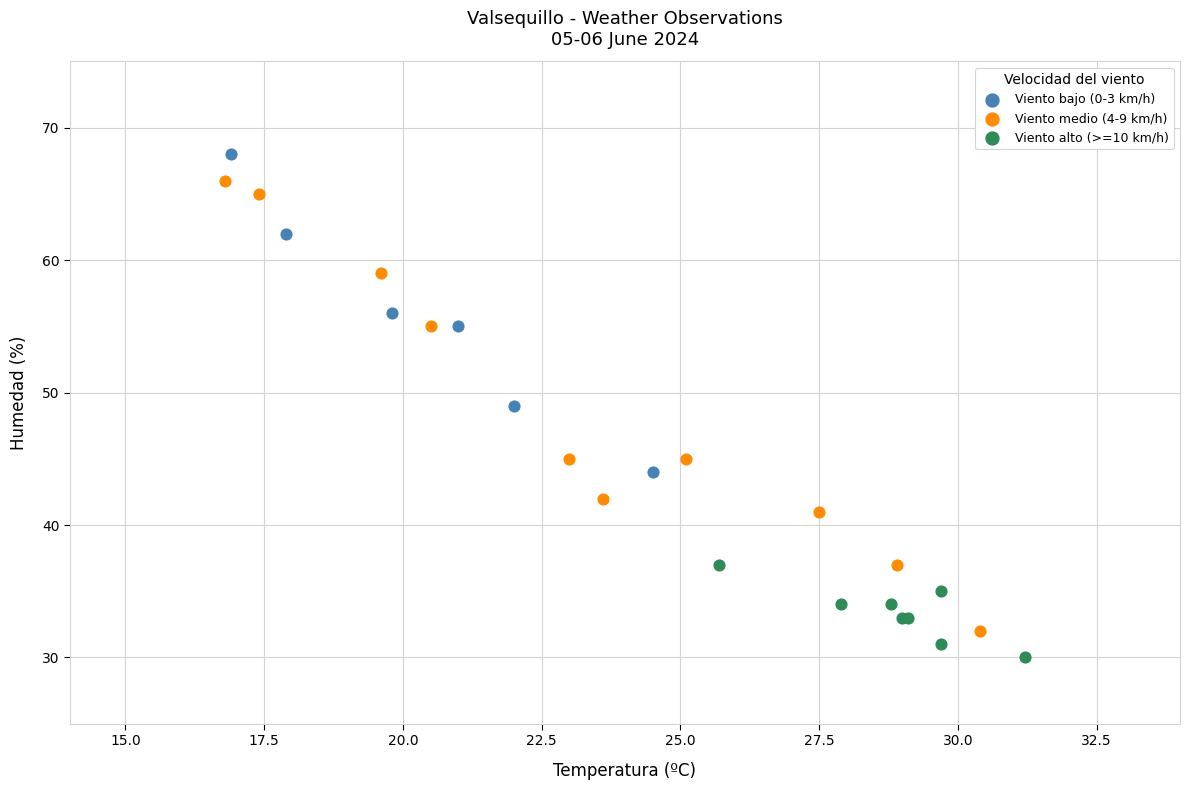

What are all the series names shown in the legend?

Viento bajo (0-3 km/h), Viento medio (4-9 km/h), Viento alto (>=10 km/h)